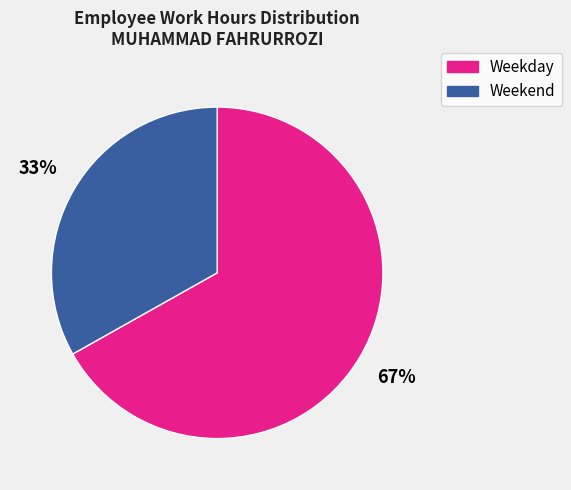

Is there a majority slice in this chart?

Yes